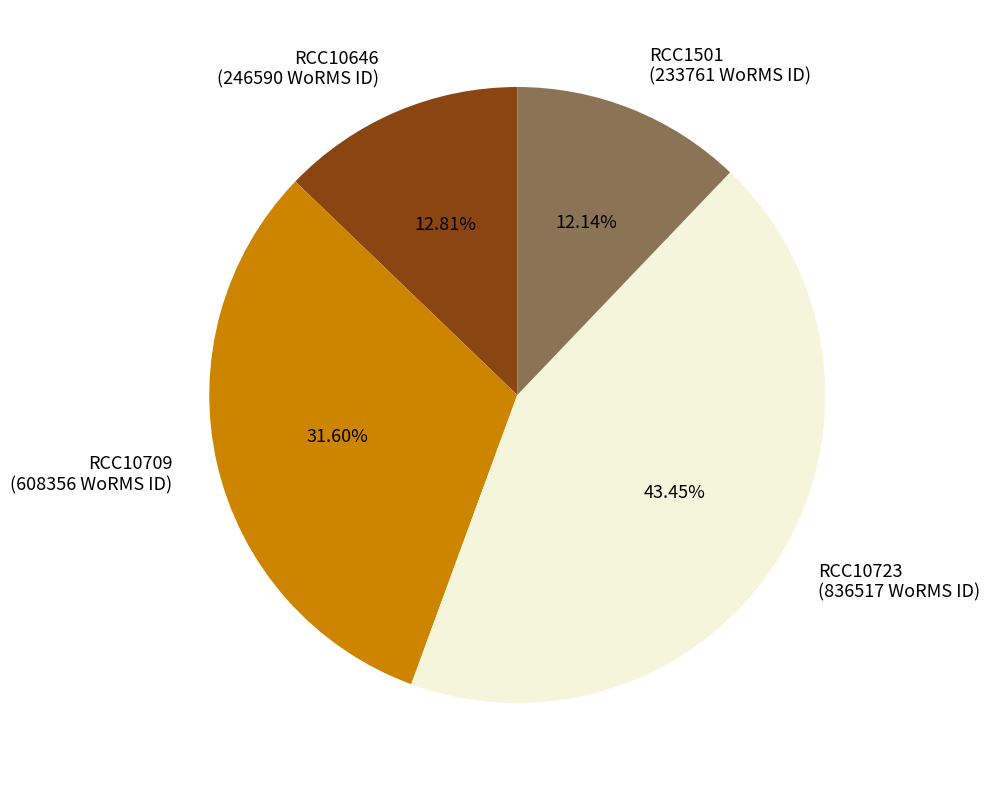

True or false: RCC10646 accounts for 13% of the total.

True